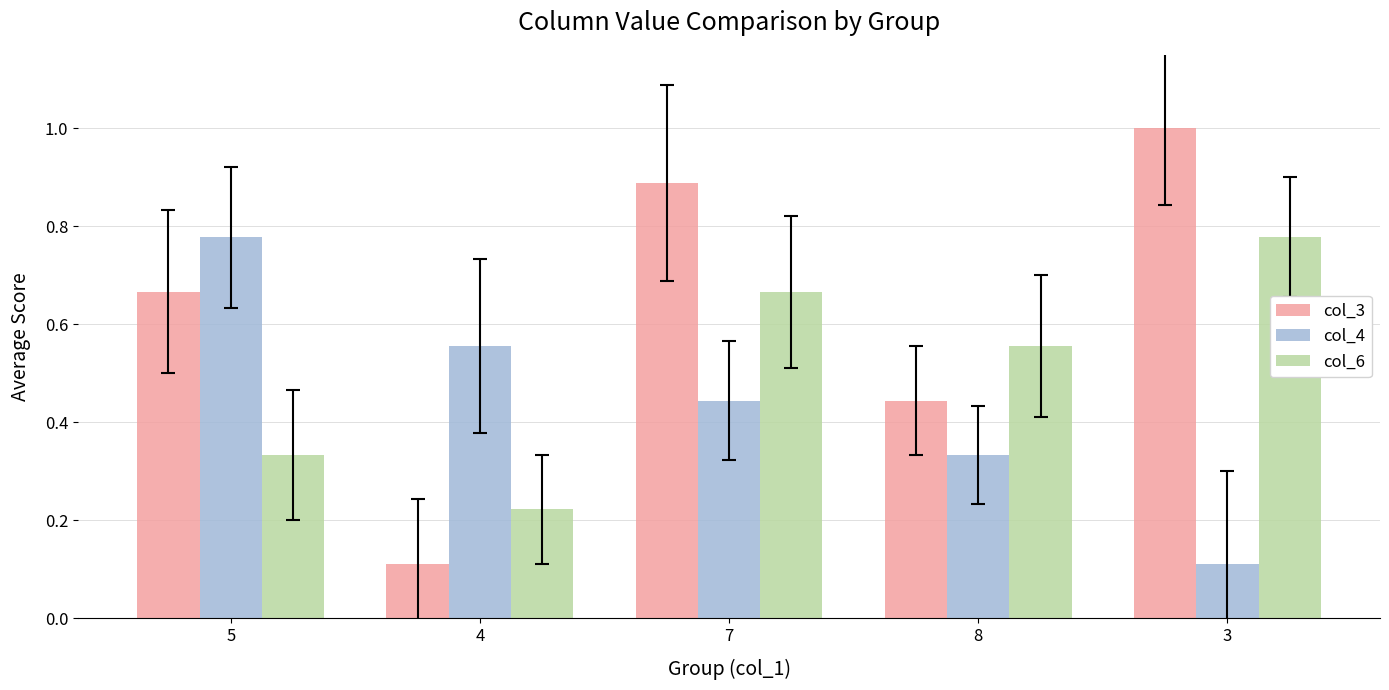

Where is col_6 nearest to the value 0?

4